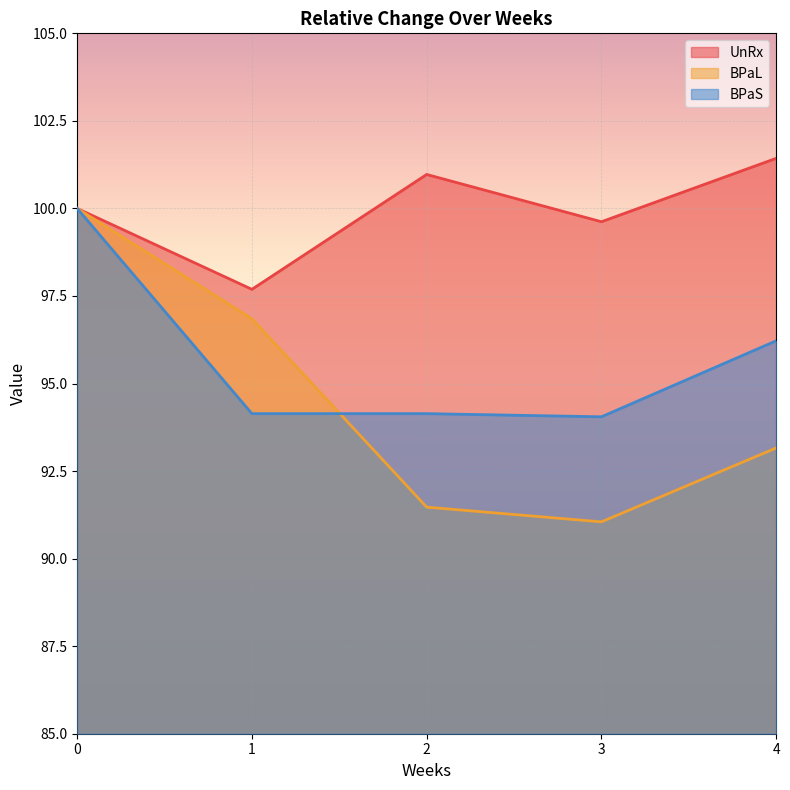

Between 1 and 2, which is larger?

2